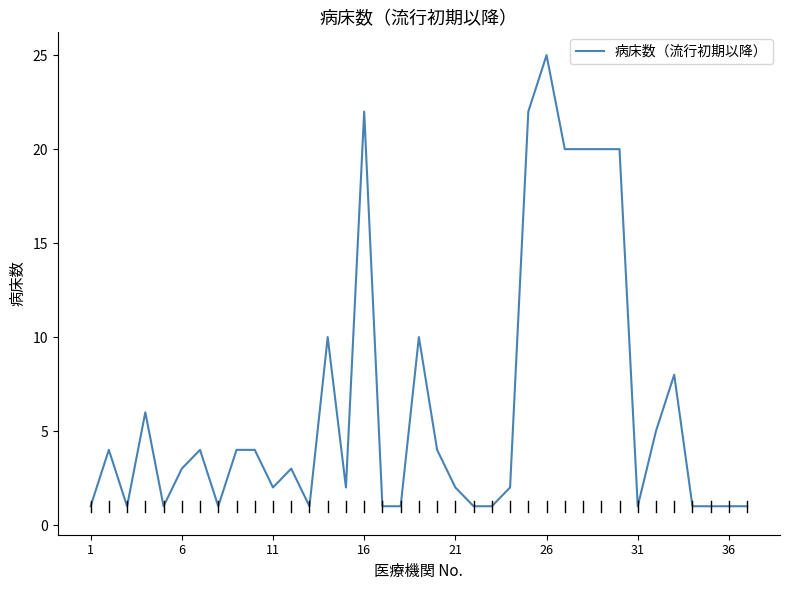

How many lines are shown in the chart?

1